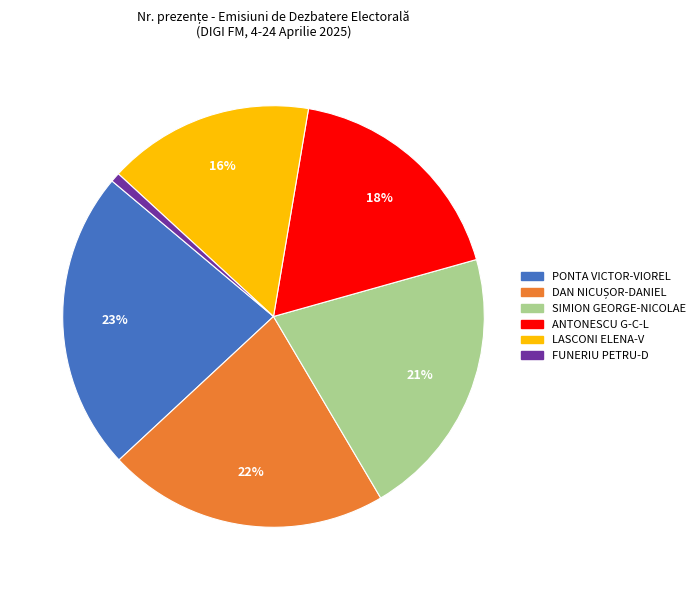

To the nearest percent, what is the average slice percentage?

17%